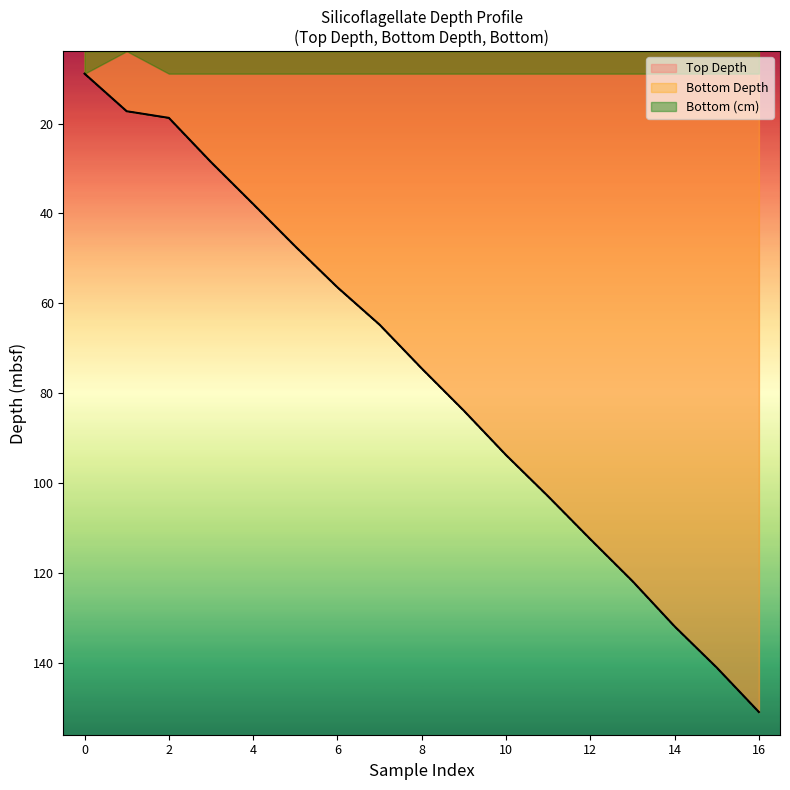

Reading left to right, what are all the values shown in this chart?

Top Depth: 8.9	17.2	18.7	28.6	37.9	47.3	56.4	64.8	74.5	83.9	93.8	103.0	112.5	121.8	131.9	141.1	151.0
Bottom Depth: 8.9	17.2	18.8	28.6	37.9	47.4	56.5	64.8	74.5	84.0	93.8	103.0	112.5	121.9	132.0	141.1	151.0